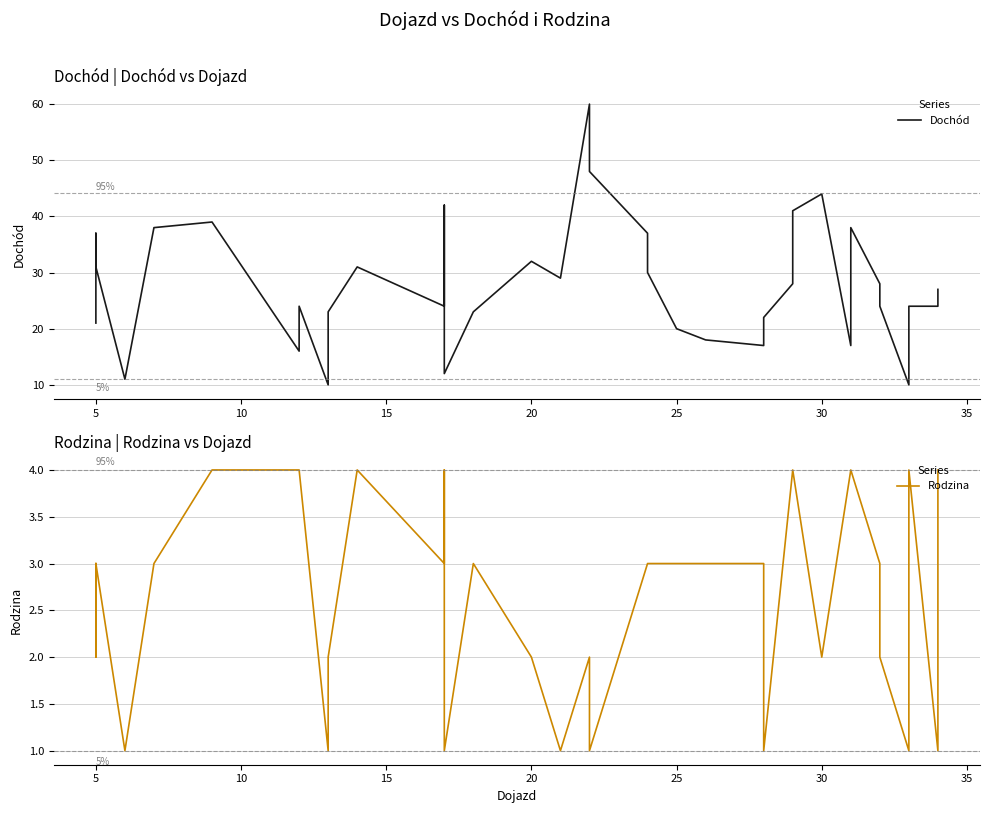

Is the value of Dochód at 29 greater than the value of Rodzina at 28?

Yes